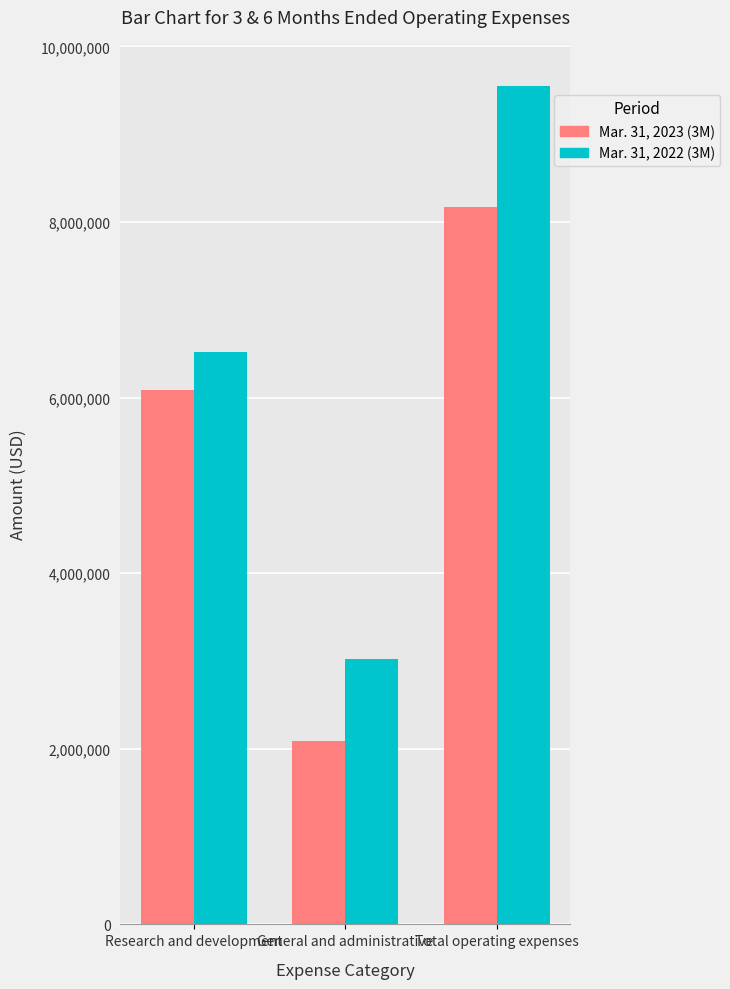

What position from the left is Research and development?

1